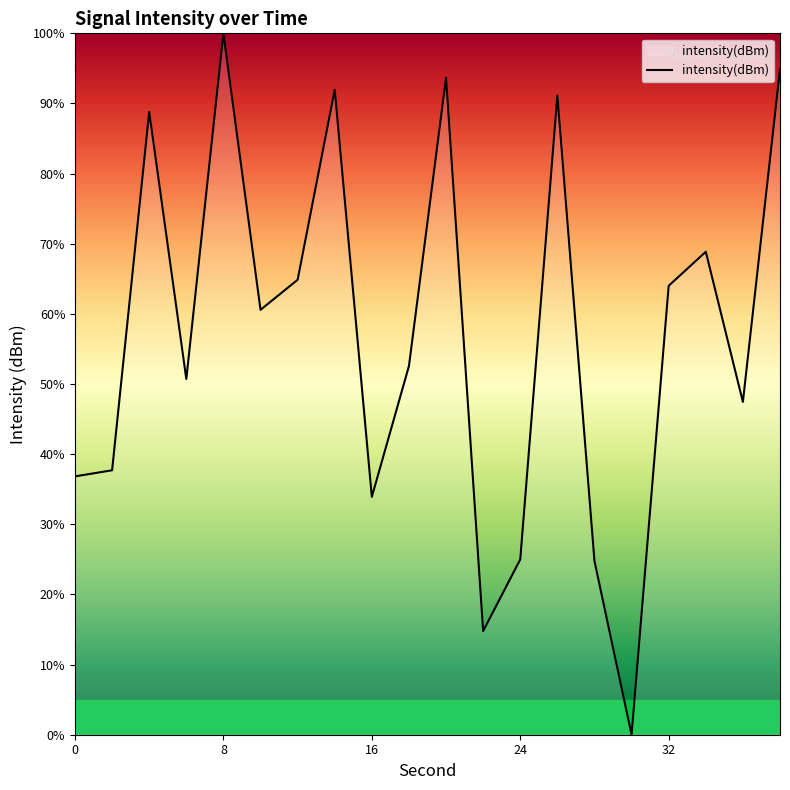

What is the maximum value shown in the chart?

100.0